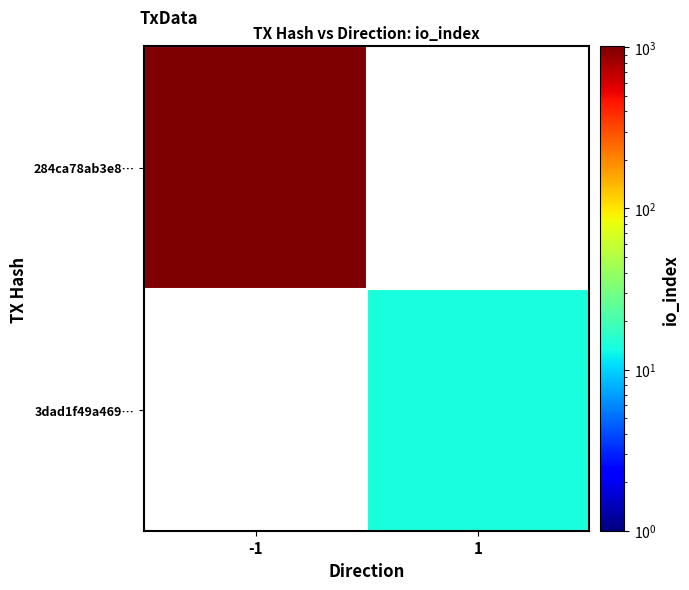

Rank the series by their average value, from lowest to highest.

284ca78ab3e8…, 3dad1f49a469…